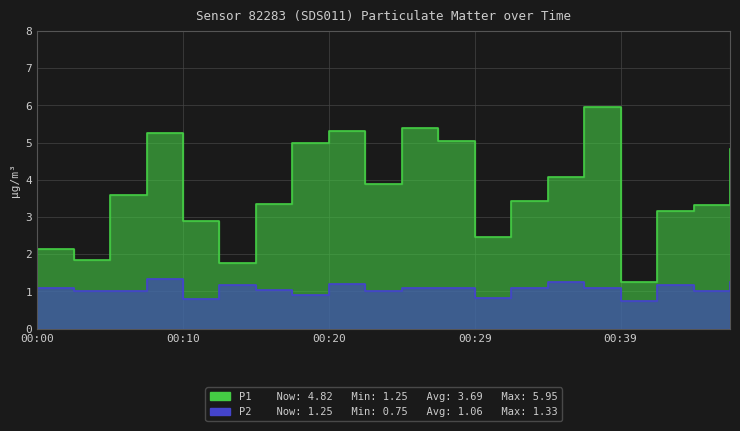

True or false: P2 has more than 2 interior local peaks.

True